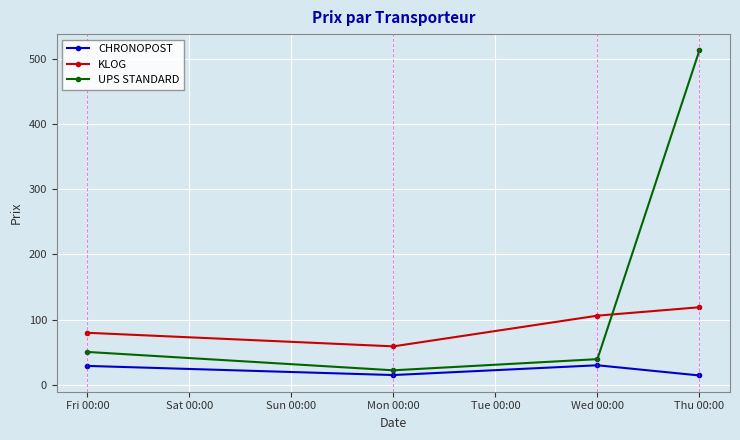

At which category is the sum across all series the highest?

Thu 00:00